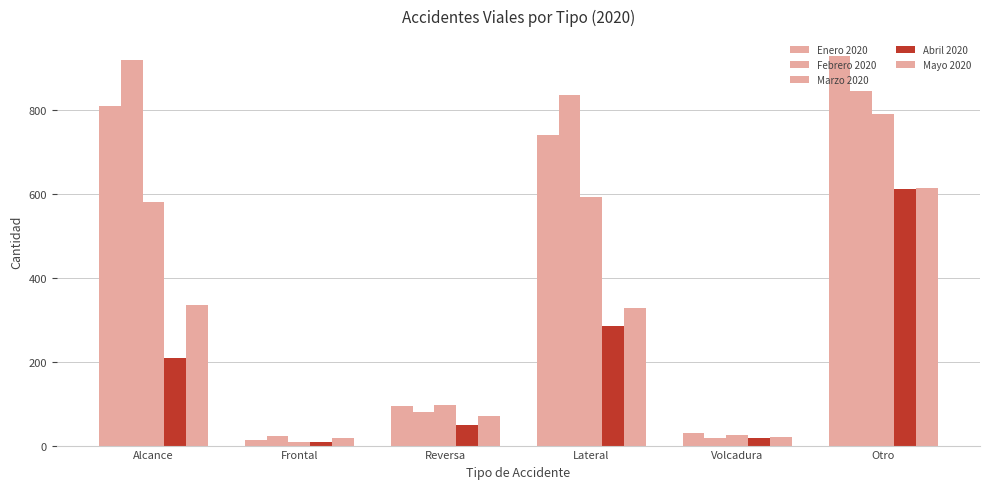

How many data points in Mayo 2020 are less than 329?

3